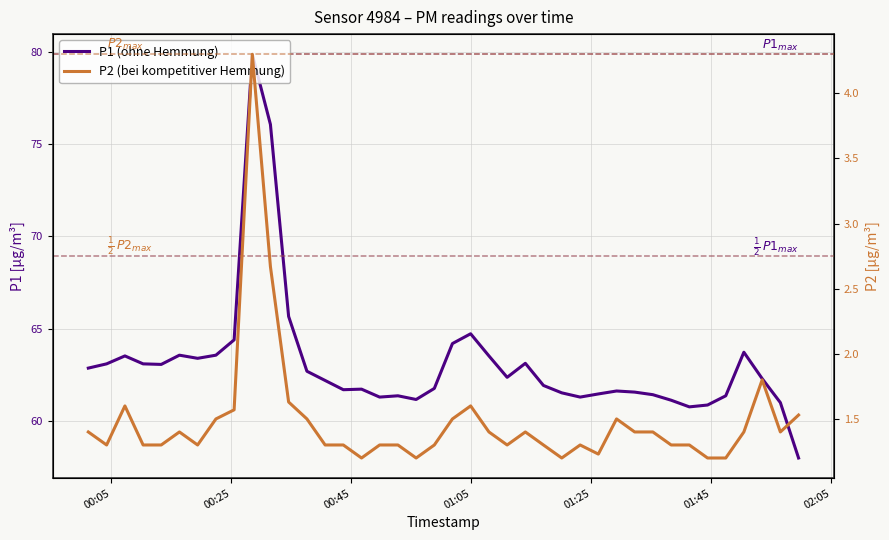

Count the number of data series in this chart.

2